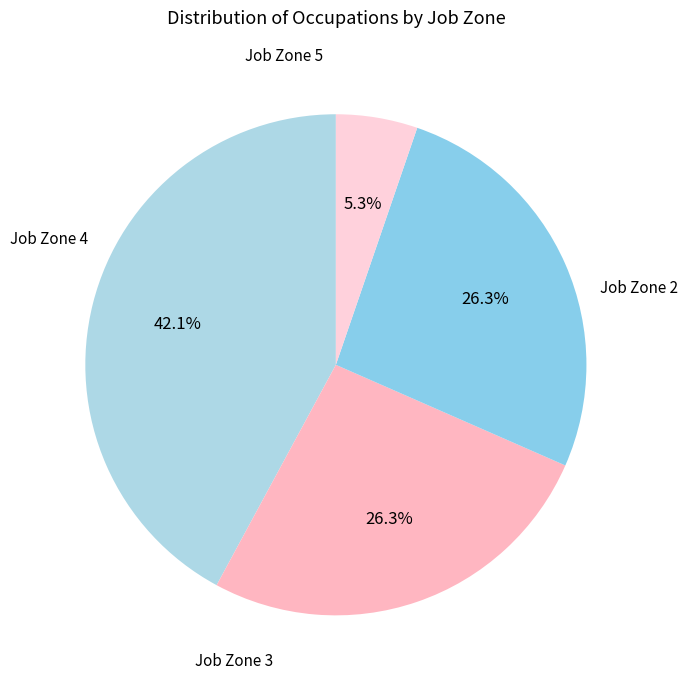

Does any single category account for the majority?

No